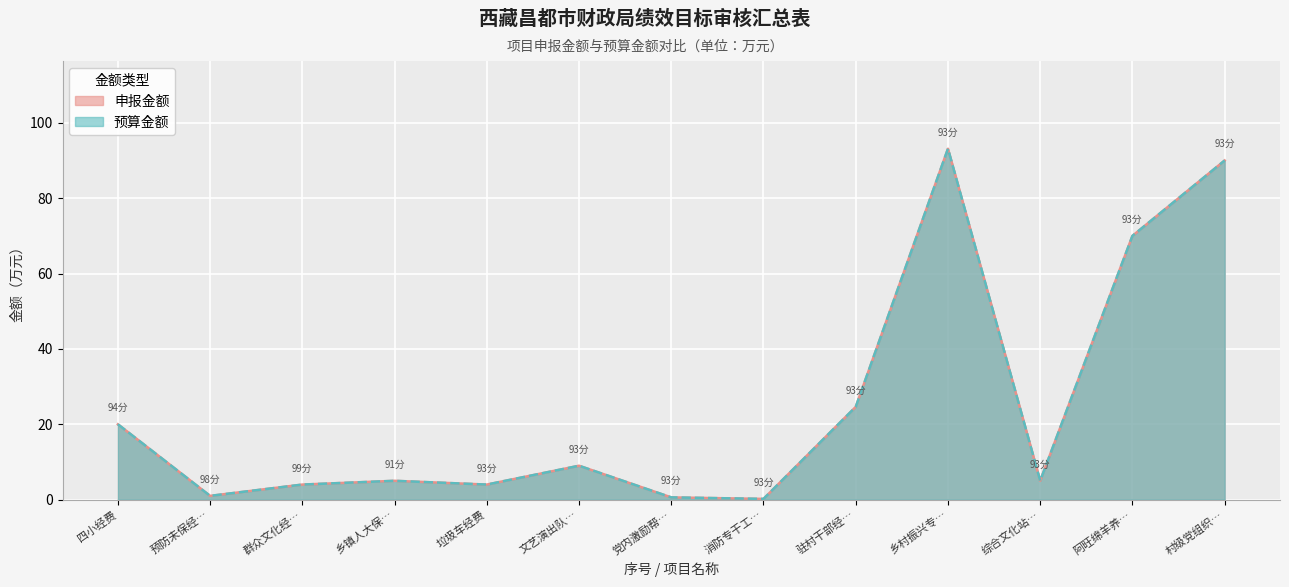

Rank the series by their maximum value, from lowest to highest.

申报金额, 预算金额